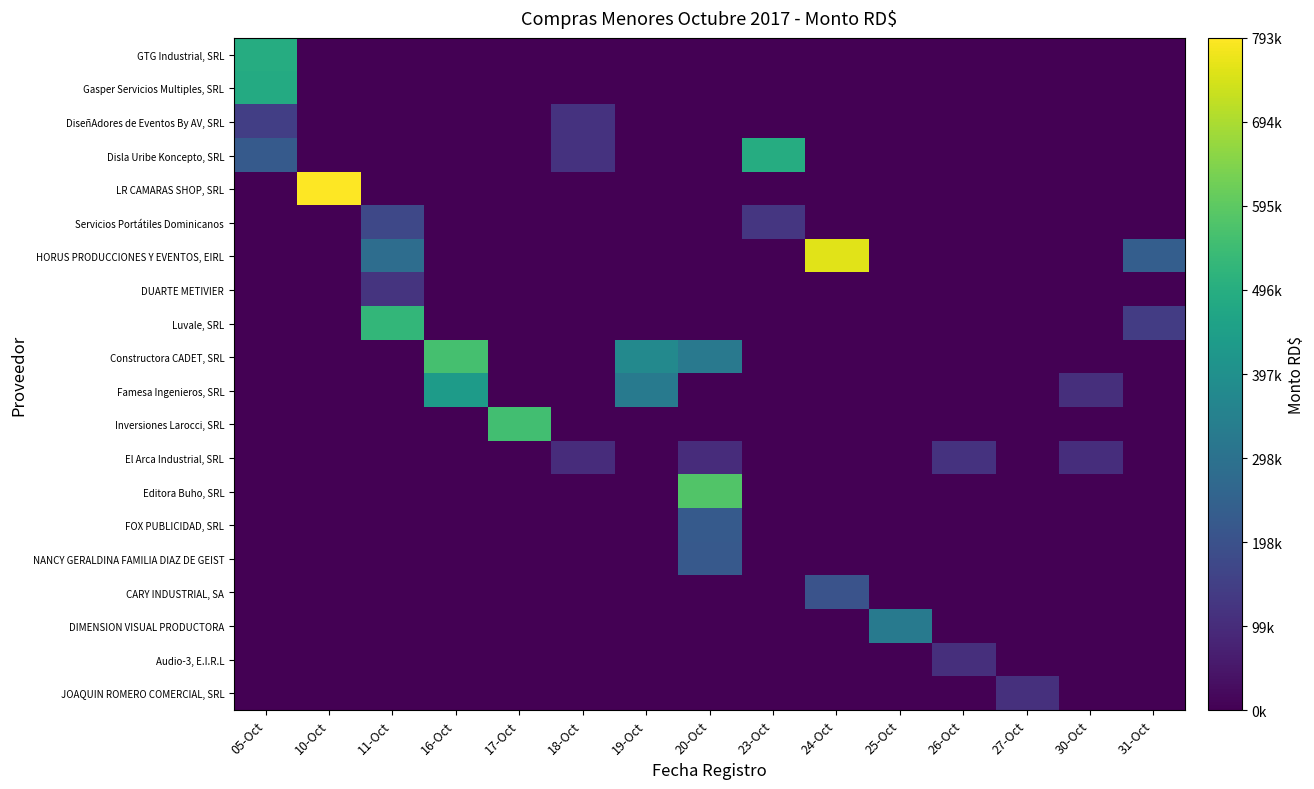

Reading left to right, list all the values displayed in this chart.

GTG Industrial, SRL: 05-Oct=489812.1	10-Oct=0.0	11-Oct=0.0	16-Oct=0.0	17-Oct=0.0	18-Oct=0.0	19-Oct=0.0	20-Oct=0.0	23-Oct=0.0	24-Oct=0.0	25-Oct=0.0	26-Oct=0.0	27-Oct=0.0	30-Oct=0.0	31-Oct=0.0
Gasper Servicios Multiples, SRL: 05-Oct=483873.8	10-Oct=0.0	11-Oct=0.0	16-Oct=0.0	17-Oct=0.0	18-Oct=0.0	19-Oct=0.0	20-Oct=0.0	23-Oct=0.0	24-Oct=0.0	25-Oct=0.0	26-Oct=0.0	27-Oct=0.0	30-Oct=0.0	31-Oct=0.0
DiseñAdores de Eventos By AV, SRL: 05-Oct=146744.8	10-Oct=0.0	11-Oct=0.0	16-Oct=0.0	17-Oct=0.0	18-Oct=115345.0	19-Oct=0.0	20-Oct=0.0	23-Oct=0.0	24-Oct=0.0	25-Oct=0.0	26-Oct=0.0	27-Oct=0.0	30-Oct=0.0	31-Oct=0.0
Disla Uribe Koncepto, SRL: 05-Oct=224790.0	10-Oct=0.0	11-Oct=0.0	16-Oct=0.0	17-Oct=0.0	18-Oct=115014.6	19-Oct=0.0	20-Oct=0.0	23-Oct=489700.0	24-Oct=0.0	25-Oct=0.0	26-Oct=0.0	27-Oct=0.0	30-Oct=0.0	31-Oct=0.0
LR CAMARAS SHOP, SRL: 05-Oct=0.0	10-Oct=793432.0	11-Oct=0.0	16-Oct=0.0	17-Oct=0.0	18-Oct=0.0	19-Oct=0.0	20-Oct=0.0	23-Oct=0.0	24-Oct=0.0	25-Oct=0.0	26-Oct=0.0	27-Oct=0.0	30-Oct=0.0	31-Oct=0.0
Servicios Portátiles Dominicanos: 05-Oct=0.0	10-Oct=0.0	11-Oct=170923.0	16-Oct=0.0	17-Oct=0.0	18-Oct=0.0	19-Oct=0.0	20-Oct=0.0	23-Oct=125080.0	24-Oct=0.0	25-Oct=0.0	26-Oct=0.0	27-Oct=0.0	30-Oct=0.0	31-Oct=0.0
HORUS PRODUCCIONES Y EVENTOS, EIRL: 05-Oct=0.0	10-Oct=0.0	11-Oct=283200.0	16-Oct=0.0	17-Oct=0.0	18-Oct=0.0	19-Oct=0.0	20-Oct=0.0	23-Oct=0.0	24-Oct=756586.5	25-Oct=0.0	26-Oct=0.0	27-Oct=0.0	30-Oct=0.0	31-Oct=238080.0
DUARTE METIVIER: 05-Oct=0.0	10-Oct=0.0	11-Oct=118110.9	16-Oct=0.0	17-Oct=0.0	18-Oct=0.0	19-Oct=0.0	20-Oct=0.0	23-Oct=0.0	24-Oct=0.0	25-Oct=0.0	26-Oct=0.0	27-Oct=0.0	30-Oct=0.0	31-Oct=0.0
Luvale, SRL: 05-Oct=0.0	10-Oct=0.0	11-Oct=525465.8	16-Oct=0.0	17-Oct=0.0	18-Oct=0.0	19-Oct=0.0	20-Oct=0.0	23-Oct=0.0	24-Oct=0.0	25-Oct=0.0	26-Oct=0.0	27-Oct=0.0	30-Oct=0.0	31-Oct=141862.2
Constructora CADET, SRL: 05-Oct=0.0	10-Oct=0.0	11-Oct=0.0	16-Oct=558399.2	17-Oct=0.0	18-Oct=0.0	19-Oct=374890.9	20-Oct=319800.2	23-Oct=0.0	24-Oct=0.0	25-Oct=0.0	26-Oct=0.0	27-Oct=0.0	30-Oct=0.0	31-Oct=0.0
Famesa Ingenieros, SRL: 05-Oct=0.0	10-Oct=0.0	11-Oct=0.0	16-Oct=434076.3	17-Oct=0.0	18-Oct=0.0	19-Oct=325756.6	20-Oct=0.0	23-Oct=0.0	24-Oct=0.0	25-Oct=0.0	26-Oct=0.0	27-Oct=0.0	30-Oct=107000.0	31-Oct=0.0
Inversiones Larocci, SRL: 05-Oct=0.0	10-Oct=0.0	11-Oct=0.0	16-Oct=0.0	17-Oct=551999.5	18-Oct=0.0	19-Oct=0.0	20-Oct=0.0	23-Oct=0.0	24-Oct=0.0	25-Oct=0.0	26-Oct=0.0	27-Oct=0.0	30-Oct=0.0	31-Oct=0.0
El Arca Industrial, SRL: 05-Oct=0.0	10-Oct=0.0	11-Oct=0.0	16-Oct=0.0	17-Oct=0.0	18-Oct=101881.2	19-Oct=0.0	20-Oct=102217.5	23-Oct=0.0	24-Oct=0.0	25-Oct=0.0	26-Oct=115050.0	27-Oct=0.0	30-Oct=103132.0	31-Oct=0.0
Editora Buho, SRL: 05-Oct=0.0	10-Oct=0.0	11-Oct=0.0	16-Oct=0.0	17-Oct=0.0	18-Oct=0.0	19-Oct=0.0	20-Oct=576924.0	23-Oct=0.0	24-Oct=0.0	25-Oct=0.0	26-Oct=0.0	27-Oct=0.0	30-Oct=0.0	31-Oct=0.0
FOX PUBLICIDAD, SRL: 05-Oct=0.0	10-Oct=0.0	11-Oct=0.0	16-Oct=0.0	17-Oct=0.0	18-Oct=0.0	19-Oct=0.0	20-Oct=225696.2	23-Oct=0.0	24-Oct=0.0	25-Oct=0.0	26-Oct=0.0	27-Oct=0.0	30-Oct=0.0	31-Oct=0.0
NANCY GERALDINA FAMILIA DIAZ DE GEIST: 05-Oct=0.0	10-Oct=0.0	11-Oct=0.0	16-Oct=0.0	17-Oct=0.0	18-Oct=0.0	19-Oct=0.0	20-Oct=220418.1	23-Oct=0.0	24-Oct=0.0	25-Oct=0.0	26-Oct=0.0	27-Oct=0.0	30-Oct=0.0	31-Oct=0.0
CARY INDUSTRIAL, SA: 05-Oct=0.0	10-Oct=0.0	11-Oct=0.0	16-Oct=0.0	17-Oct=0.0	18-Oct=0.0	19-Oct=0.0	20-Oct=0.0	23-Oct=0.0	24-Oct=202547.0	25-Oct=0.0	26-Oct=0.0	27-Oct=0.0	30-Oct=0.0	31-Oct=0.0
DIMENSION VISUAL PRODUCTORA: 05-Oct=0.0	10-Oct=0.0	11-Oct=0.0	16-Oct=0.0	17-Oct=0.0	18-Oct=0.0	19-Oct=0.0	20-Oct=0.0	23-Oct=0.0	24-Oct=0.0	25-Oct=325090.0	26-Oct=0.0	27-Oct=0.0	30-Oct=0.0	31-Oct=0.0
Audio-3, E.I.R.L: 05-Oct=0.0	10-Oct=0.0	11-Oct=0.0	16-Oct=0.0	17-Oct=0.0	18-Oct=0.0	19-Oct=0.0	20-Oct=0.0	23-Oct=0.0	24-Oct=0.0	25-Oct=0.0	26-Oct=106200.0	27-Oct=0.0	30-Oct=0.0	31-Oct=0.0
JOAQUIN ROMERO COMERCIAL, SRL: 05-Oct=0.0	10-Oct=0.0	11-Oct=0.0	16-Oct=0.0	17-Oct=0.0	18-Oct=0.0	19-Oct=0.0	20-Oct=0.0	23-Oct=0.0	24-Oct=0.0	25-Oct=0.0	26-Oct=0.0	27-Oct=111000.0	30-Oct=0.0	31-Oct=0.0